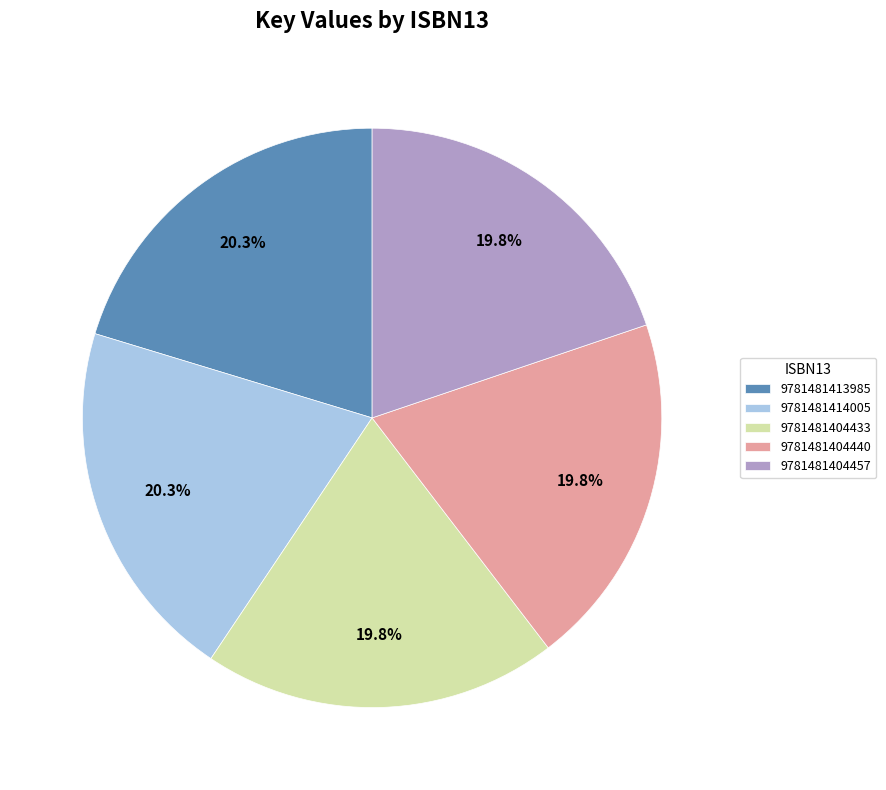

Approximately how many times larger is the value at 9781481404457 compared to 9781481404440?

1.0